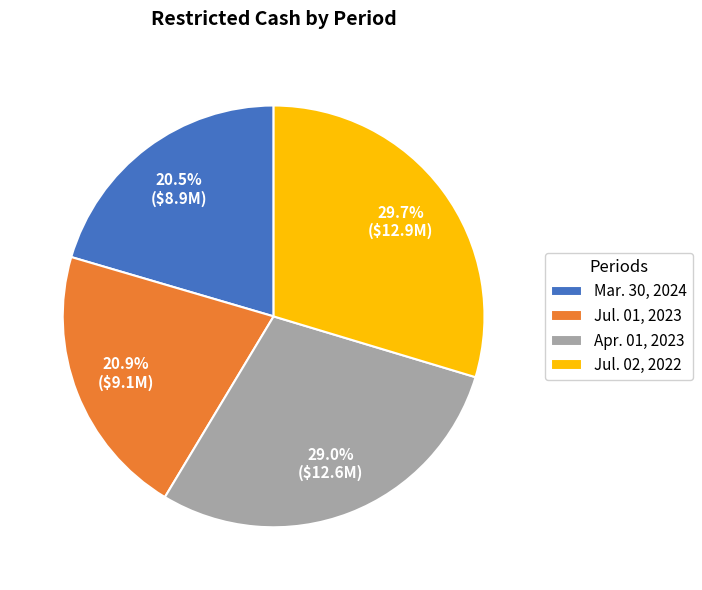

To the nearest percent, what is the difference between the largest and smallest slice percentages?

9%